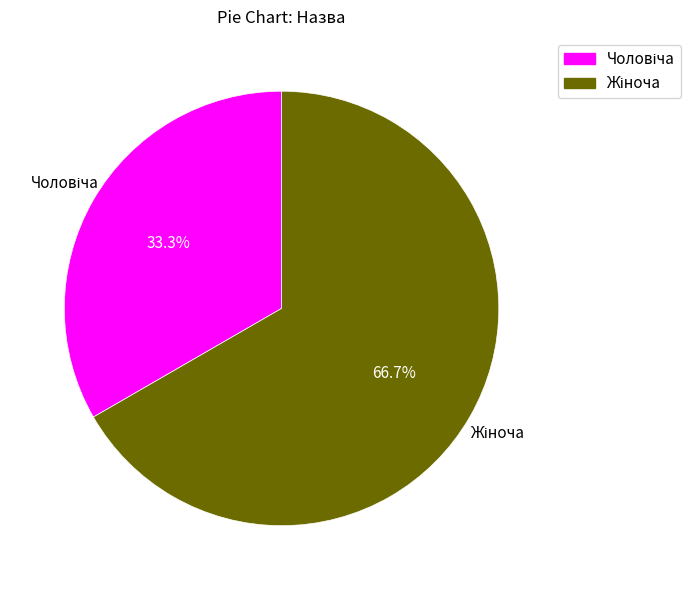

Is there any slice that represents more than half of the pie?

Yes